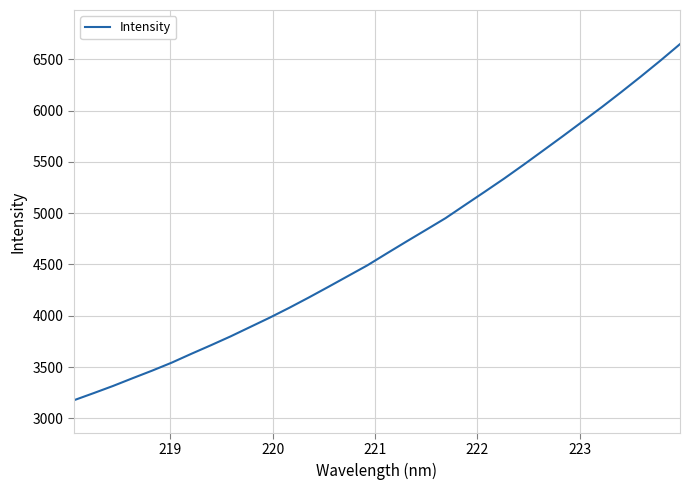

What is the difference between the maximum and minimum values?

3471.3